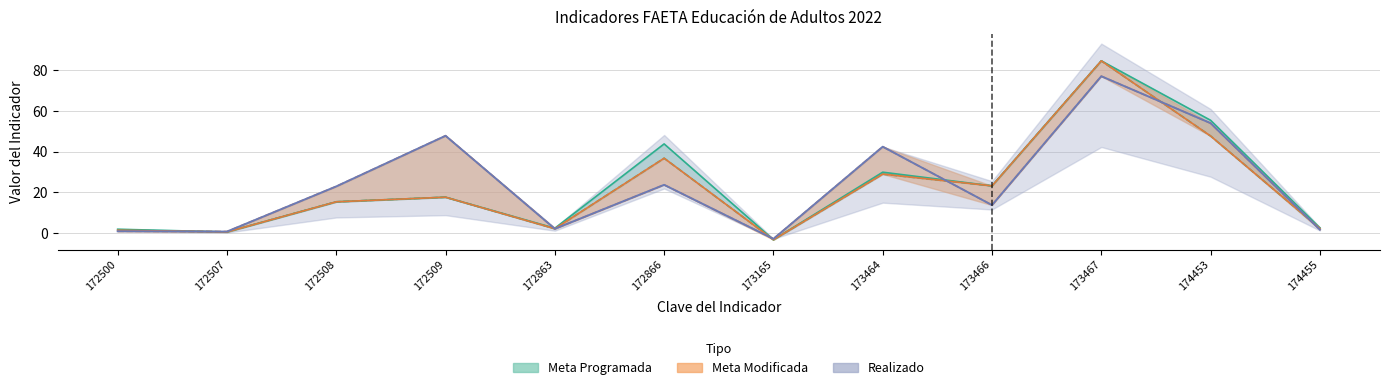

True or false: Meta Programada and Meta Modificada cross at least once.

False